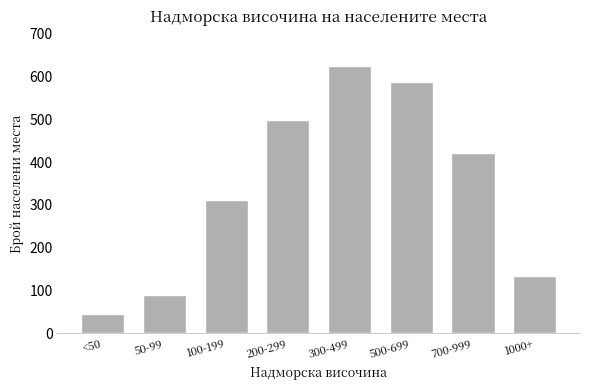

Reading right to left, list all the values displayed in this chart.

134	421	587	623	498	312	89	45